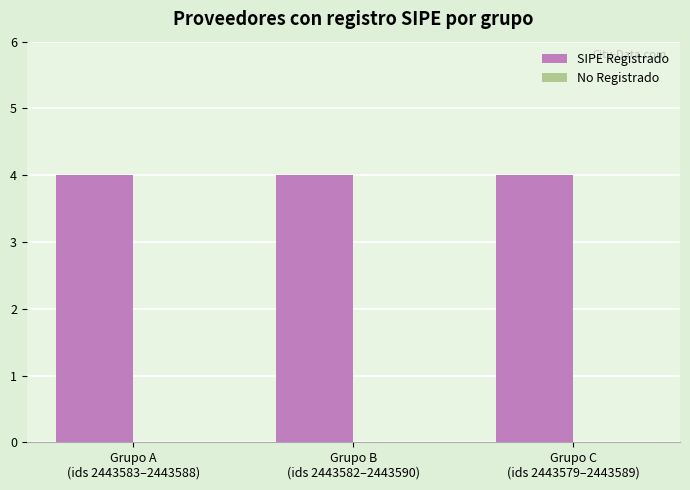

Rank the series at Grupo C
(ids 2443579–2443589) from highest to lowest value.

SIPE Registrado, No Registrado